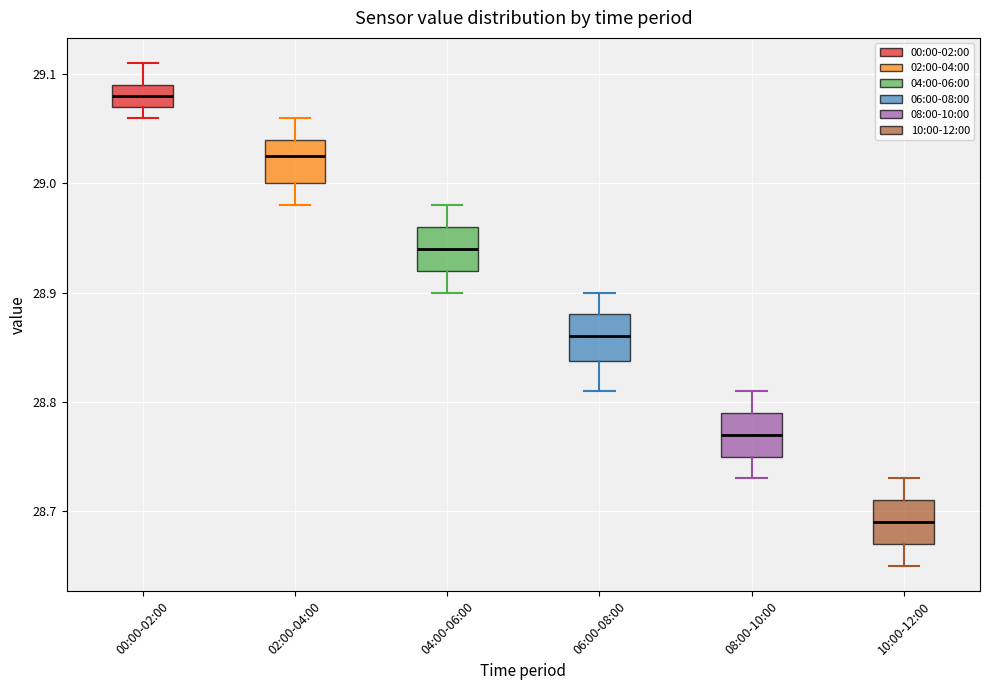

Which box has the lowest median line?

10:00-12:00